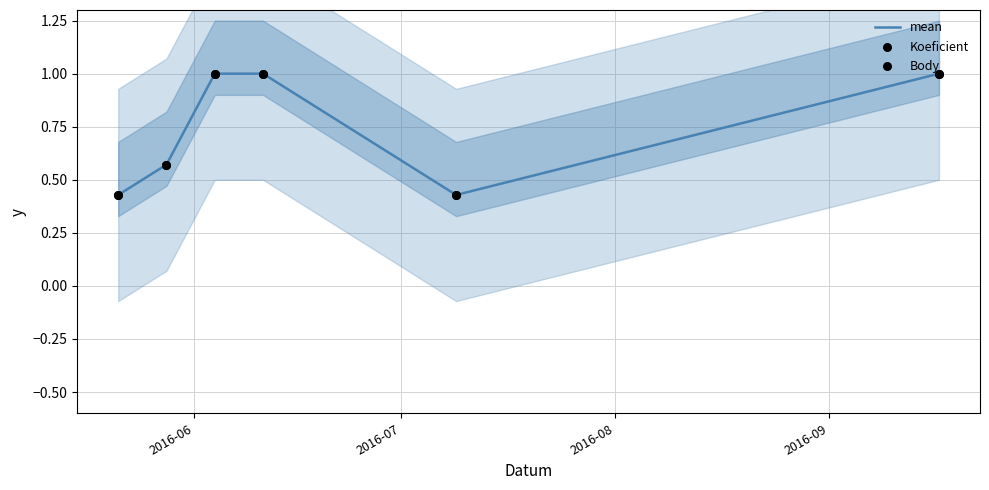

Which series has the largest total across all categories?

mean